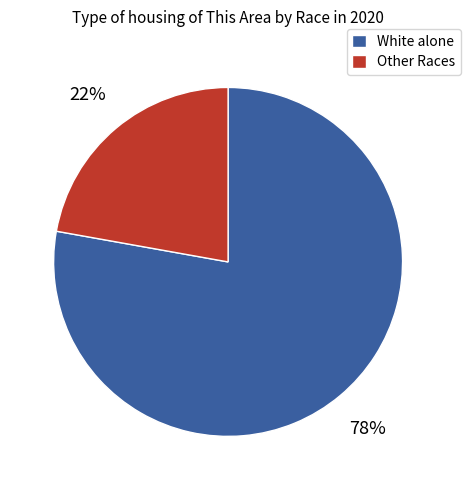

Does any single category account for the majority?

Yes